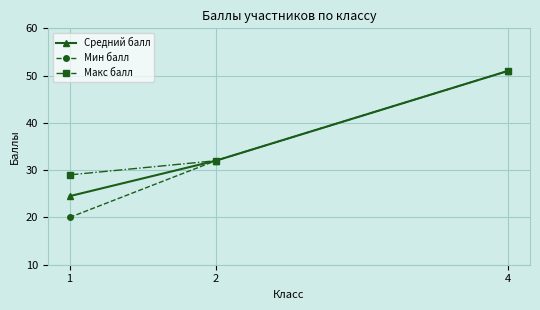

What is the minimum value for Мин балл?

20.0